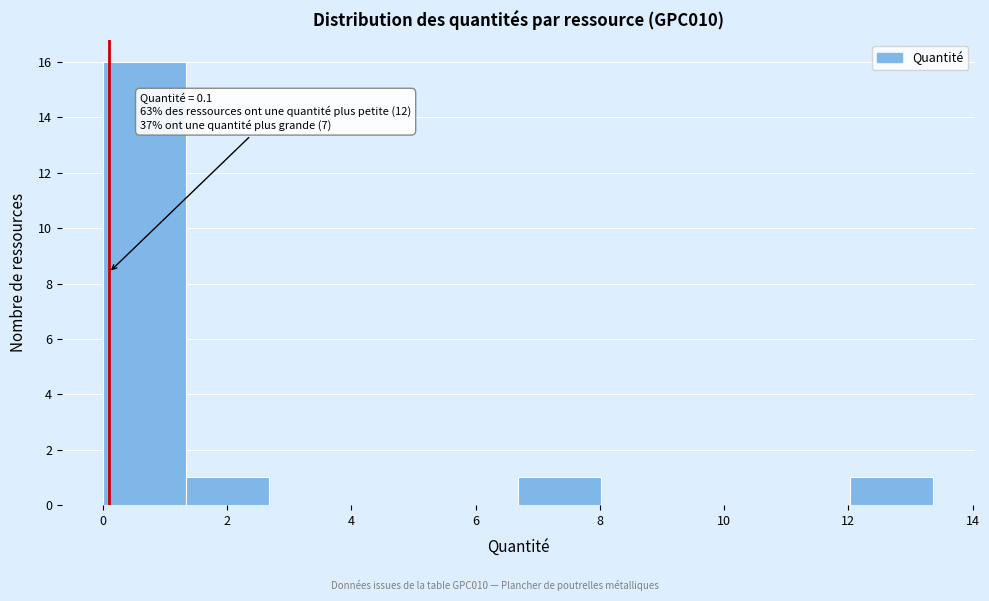

Which range on the x-axis has the tallest bar?

0.0 to 1.4